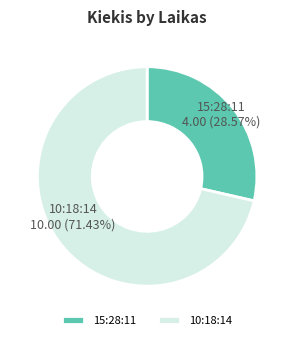

To the nearest percent, what percentage of the pie is 10:18:14?

71%